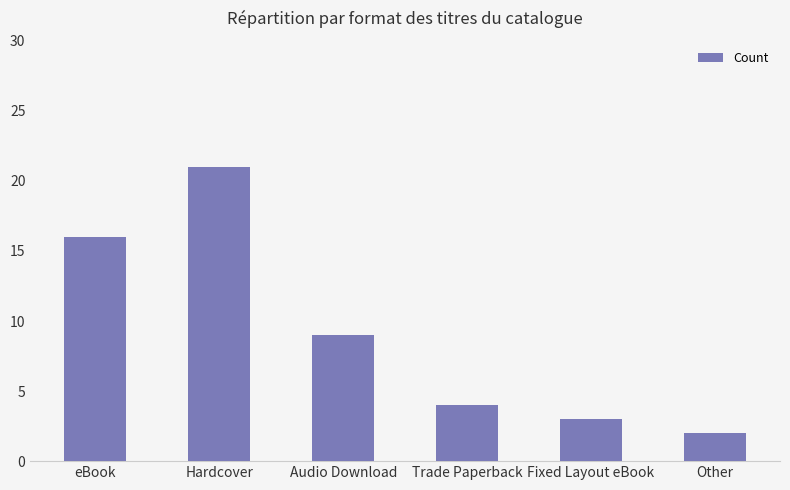

What is the sum of all values?

55